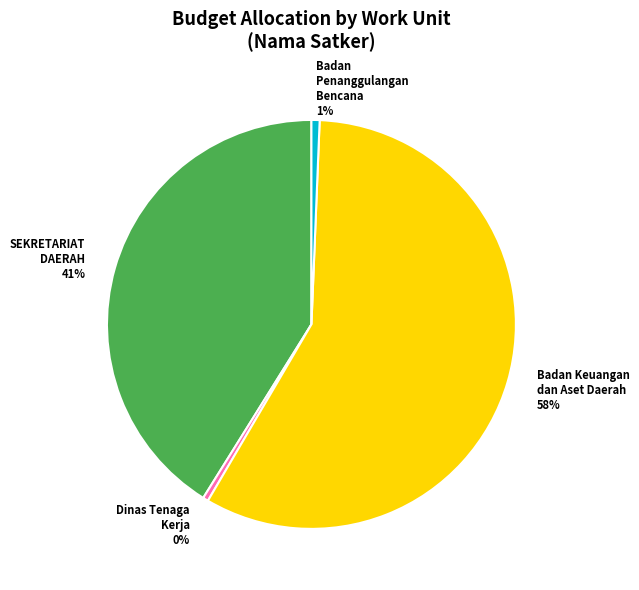

To the nearest percent, what is the average slice percentage?

25%